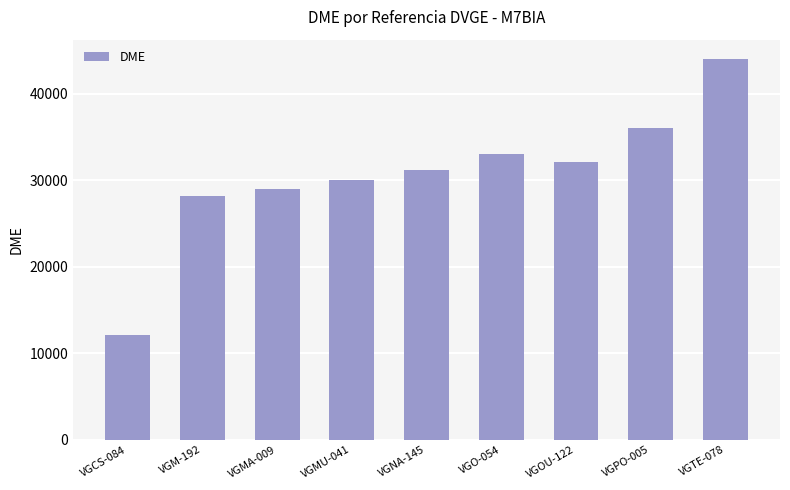

Rank the categories by value from highest to lowest.

VGTE-078, VGPO-005, VGO-054, VGOU-122, VGNA-145, VGMU-041, VGMA-009, VGM-192, VGCS-084